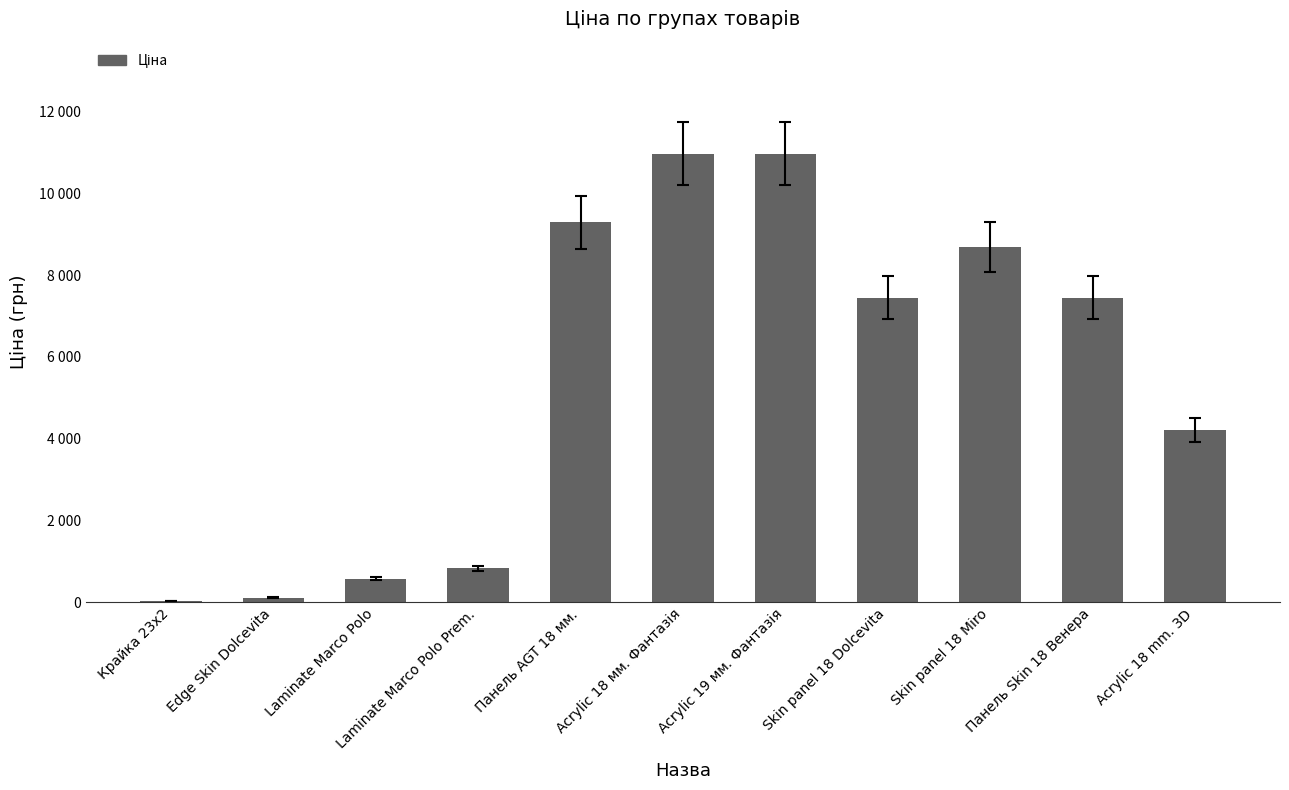

What is the change in value from Edge Skin Dolcevita to Панель AGT 18 мм.?

+9178.6